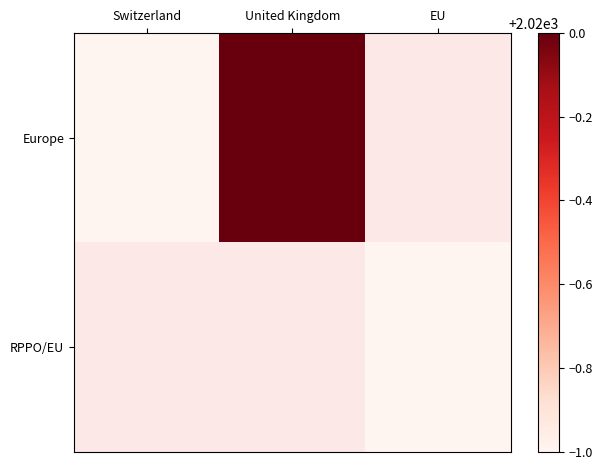

Is it true that RPPO/EU equals 2019.0 at EU?

True